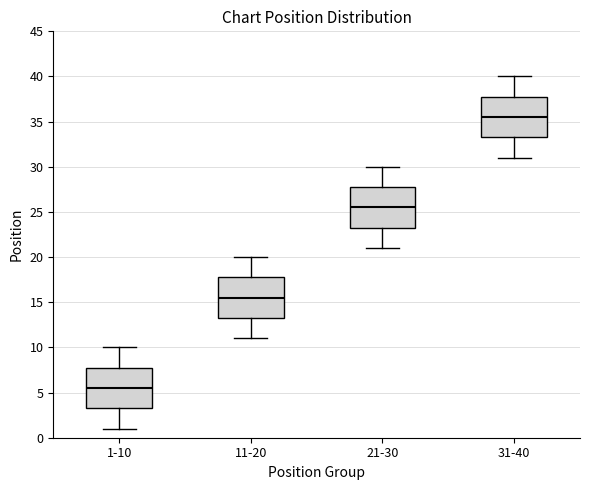

Reading left to right, transcribe this box plot: for each box, give where its median line is, the range the box spans, and where its two whiskers end, as read against the y-axis. The values are not printed on the chart, so give them approximately, as read against the axis.

1-10: median 5.5, box 3.5 to 8.0, whiskers 1.0 to 10.0
11-20: median 15.5, box 13.5 to 18.0, whiskers 11.0 to 20.0
21-30: median 25.5, box 23.5 to 28.0, whiskers 21.0 to 30.0
31-40: median 35.5, box 33.5 to 38.0, whiskers 31.0 to 40.0